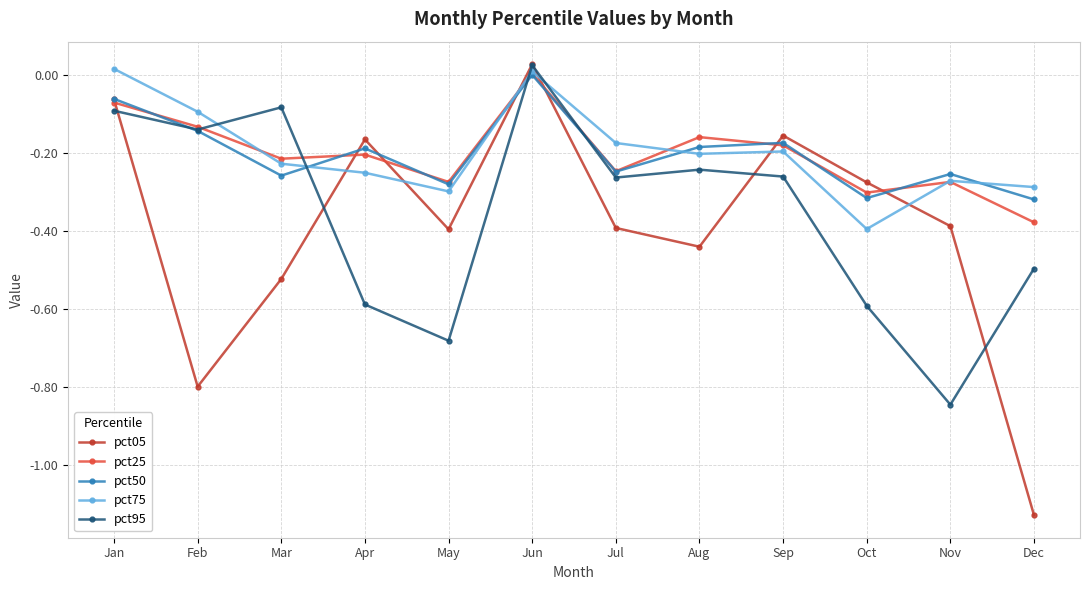

How many interior local valleys does the pct95 series have?

4